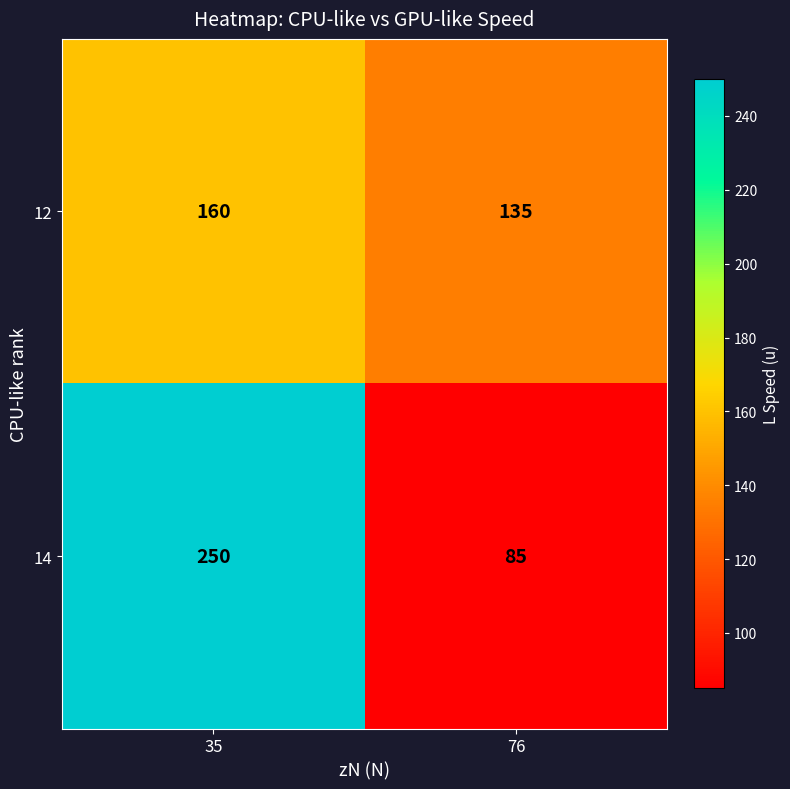

True or false: 12 has a value of 160 at 35.

True